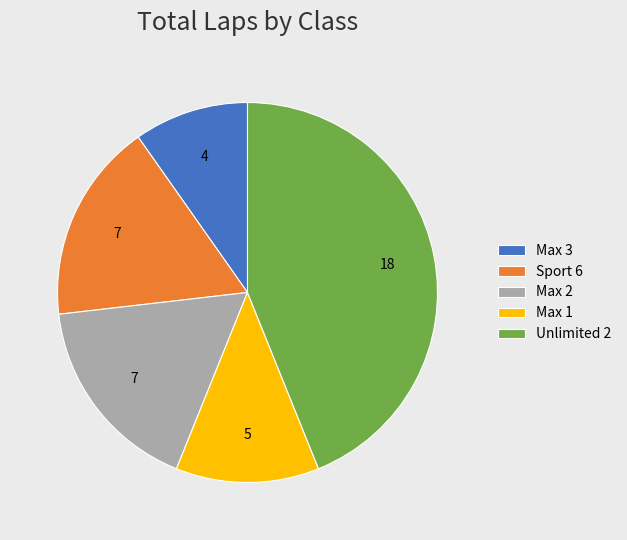

Does Sport 6 represent more than half of the total?

No